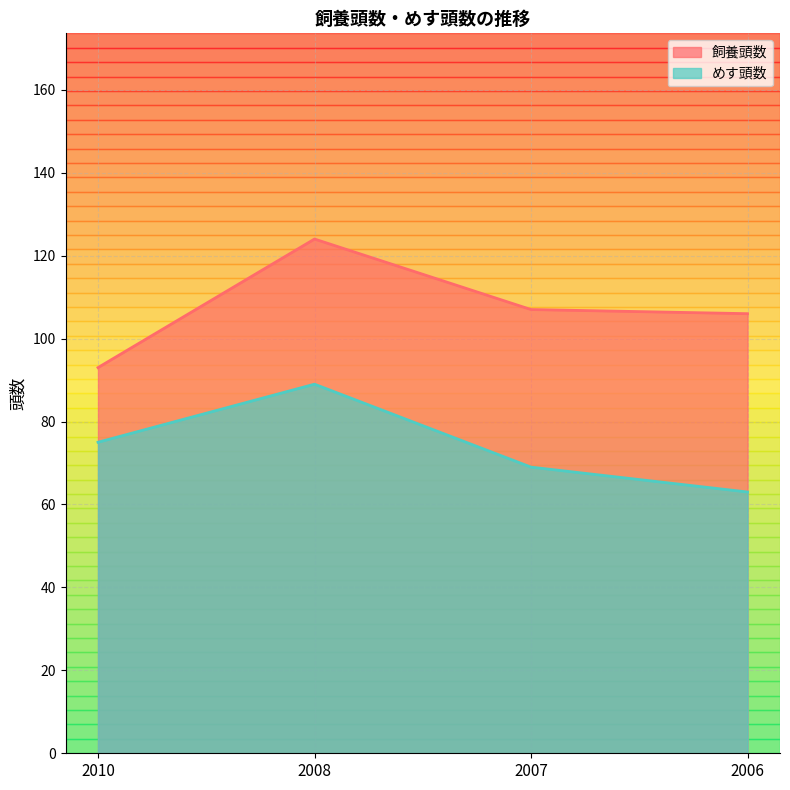

How many data points in 飼養頭数 are above 107?

1